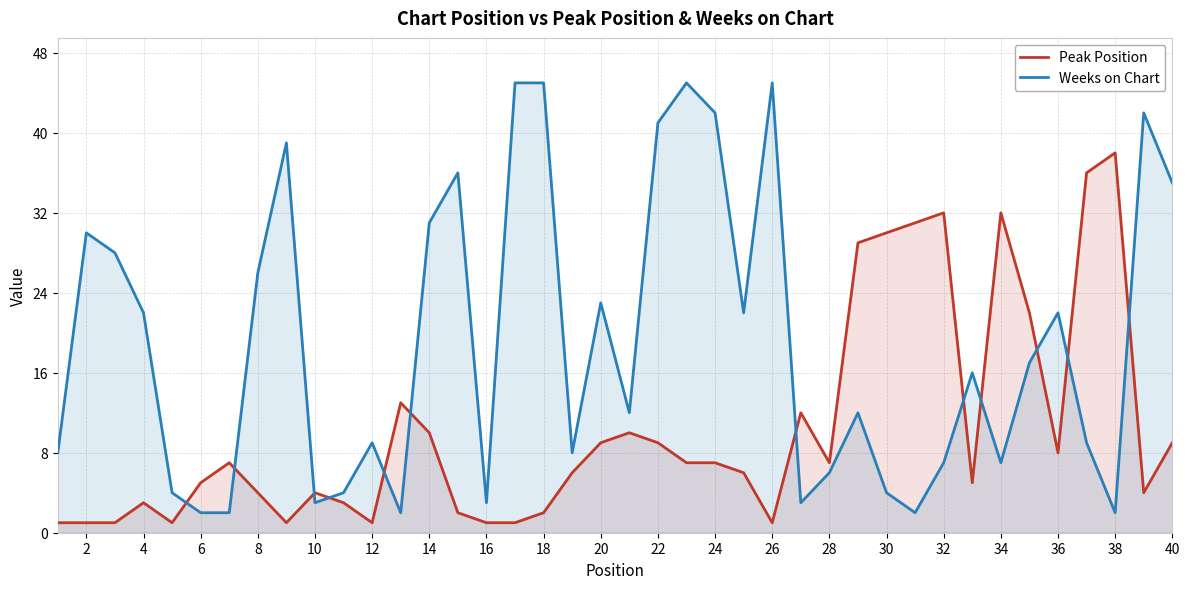

Which series has the largest range (max minus min)?

Weeks on Chart